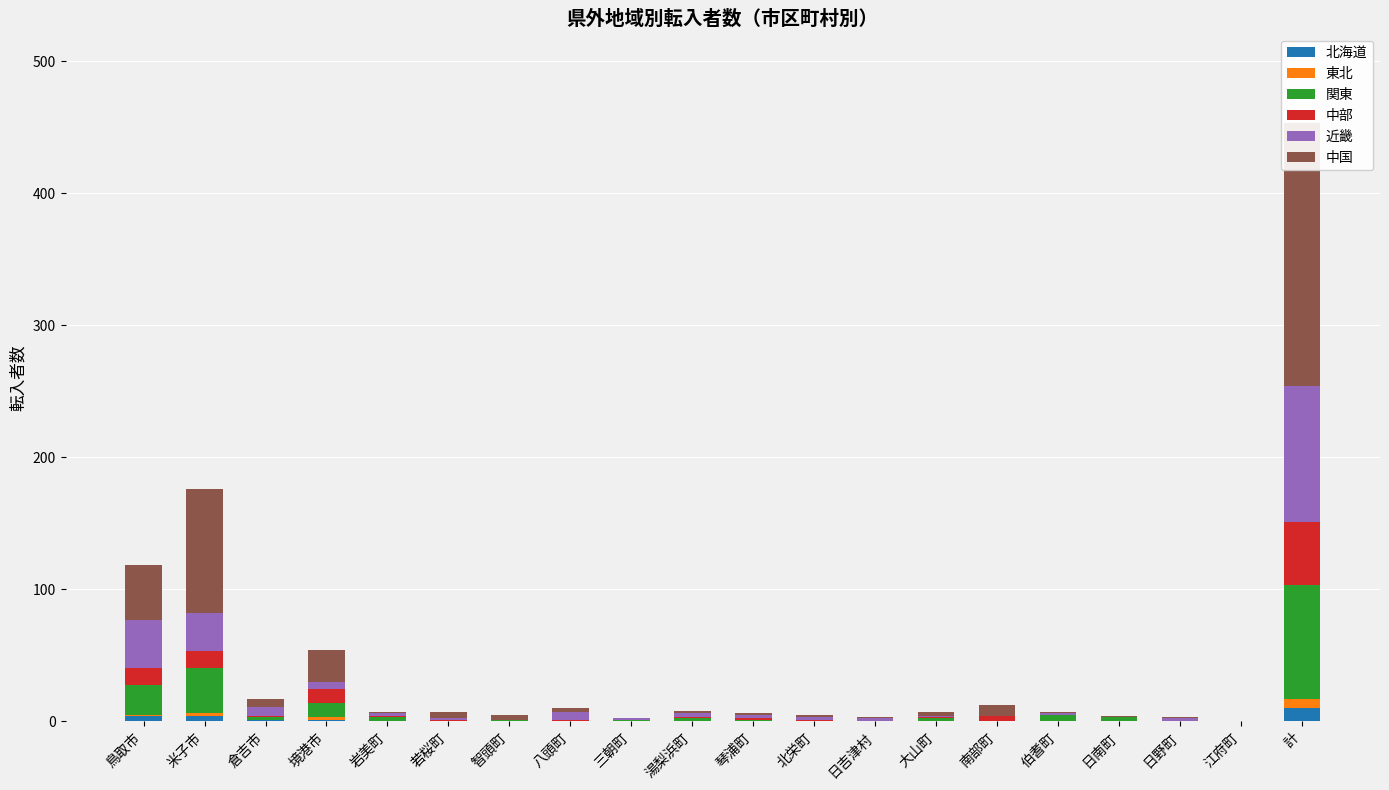

What is the difference between the maximum and minimum values in the 中国 series?

199